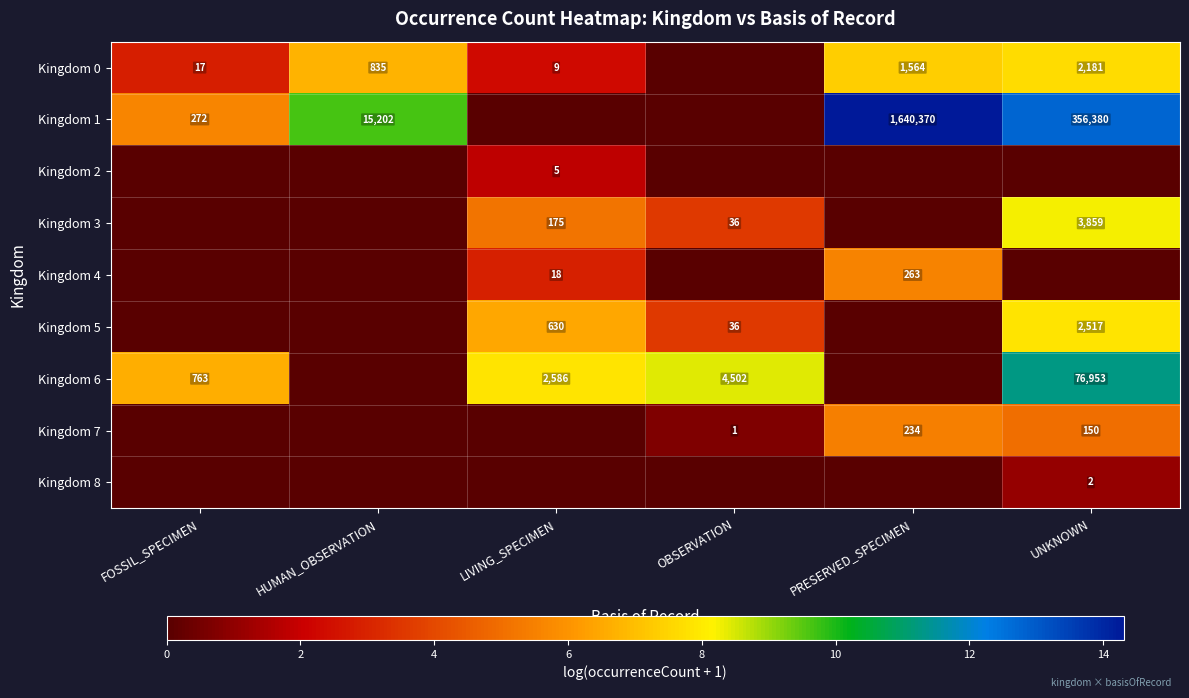

Is it true that Kingdom 6 equals 1736 at OBSERVATION?

False